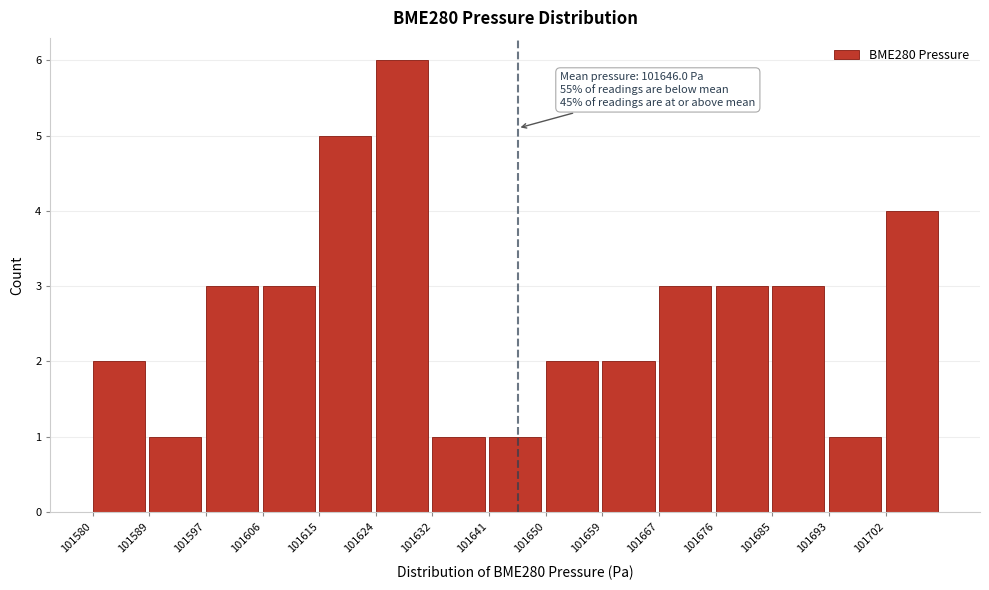

Over which range of the x-axis is the bar tallest?

101624 to 101633